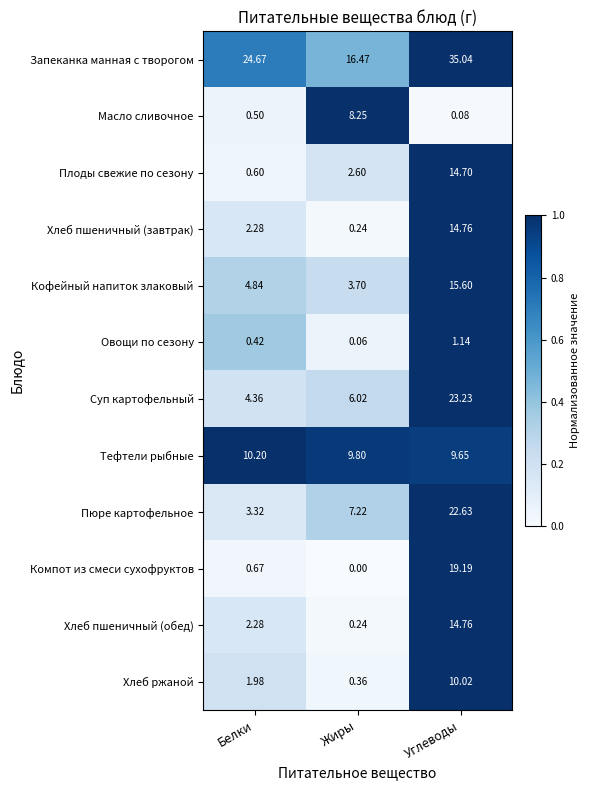

Which series has the largest range (max minus min)?

Пюре картофельное